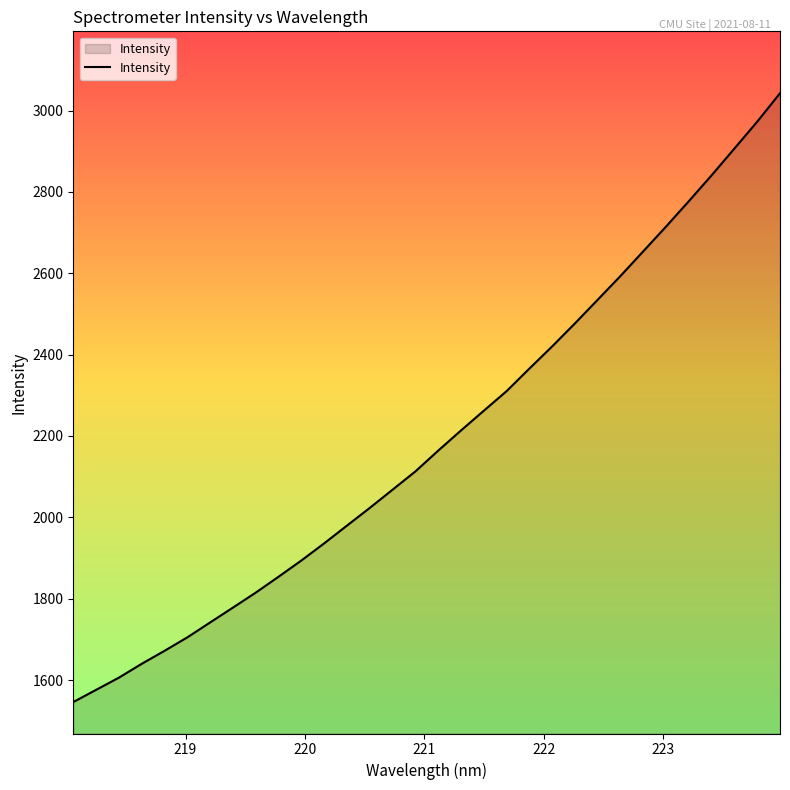

What is the smallest value displayed?

1545.8